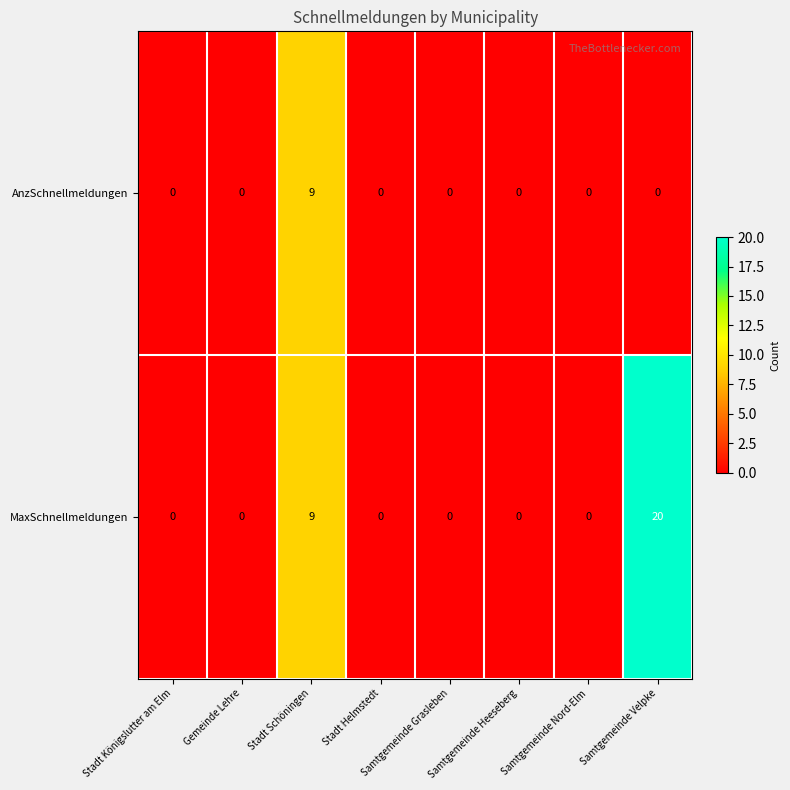

List the series in order of their overall mean, lowest first.

AnzSchnellmeldungen, MaxSchnellmeldungen